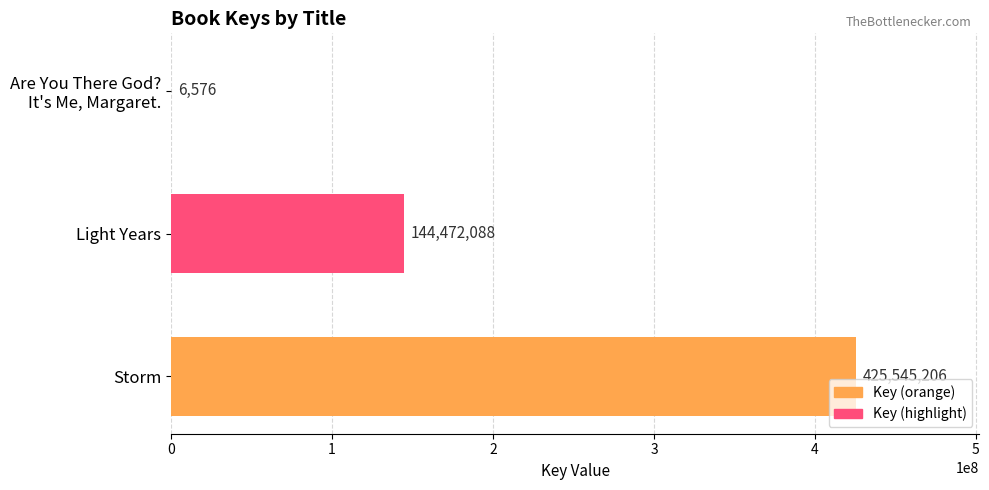

The chart shows a value of 425545206 at Storm. True or false?

True